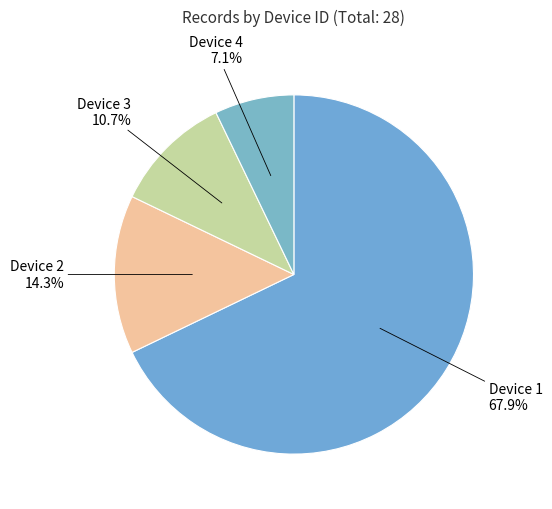

To the nearest percent, what percentage of the pie is Device 2?

14%